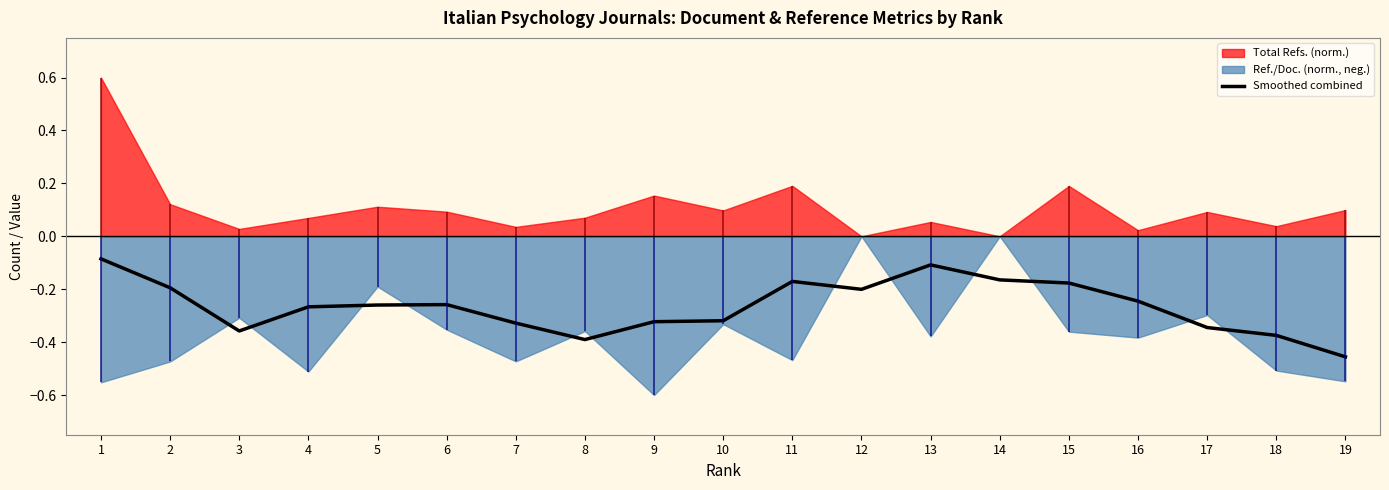

At which category does the data reach its first local peak?

6